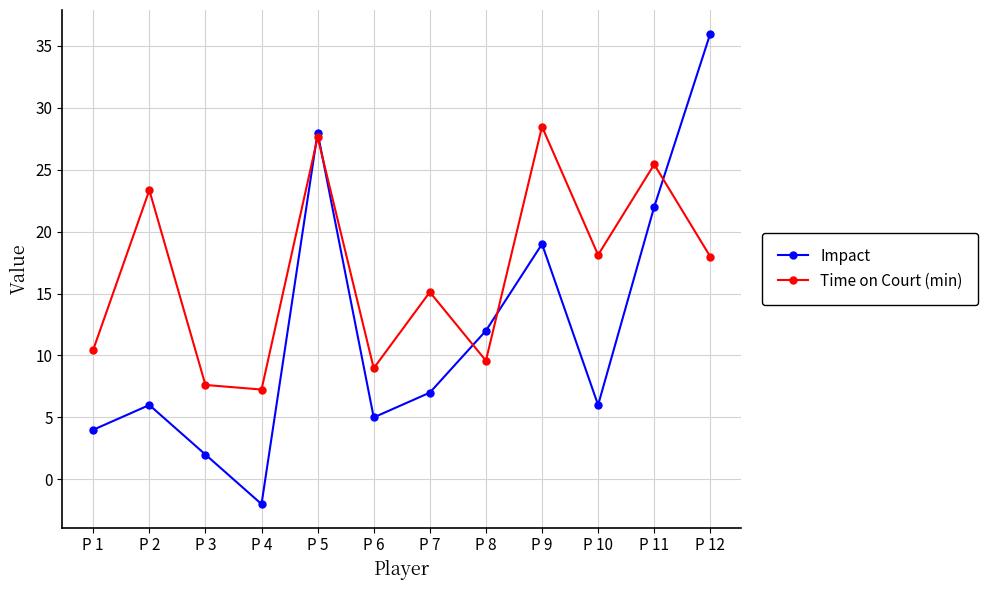

Rank the series by their average value, from lowest to highest.

Impact, Time on Court (min)